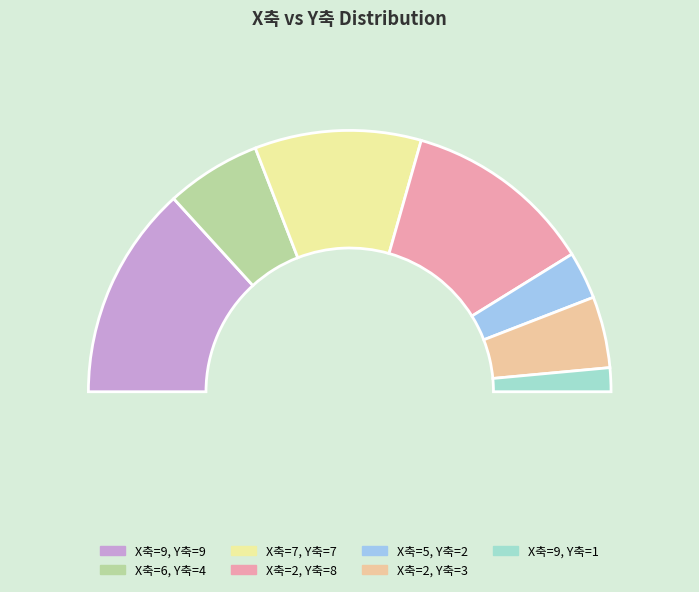

To the nearest percent, what percentage of the pie is 6?

12%